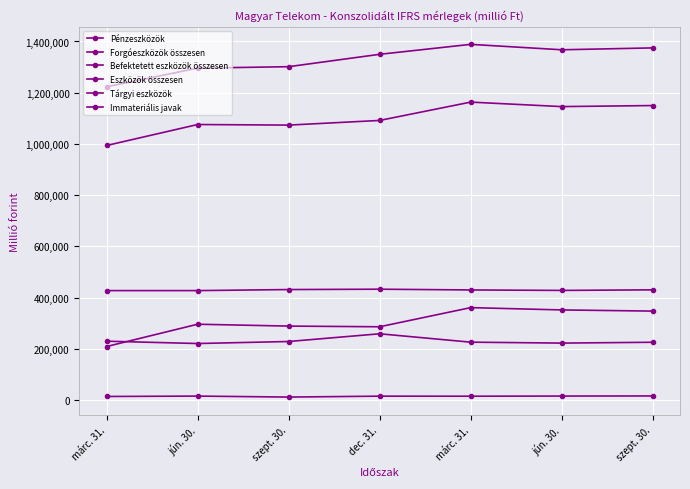

At how many categories does at least one series exceed 1242678?

6